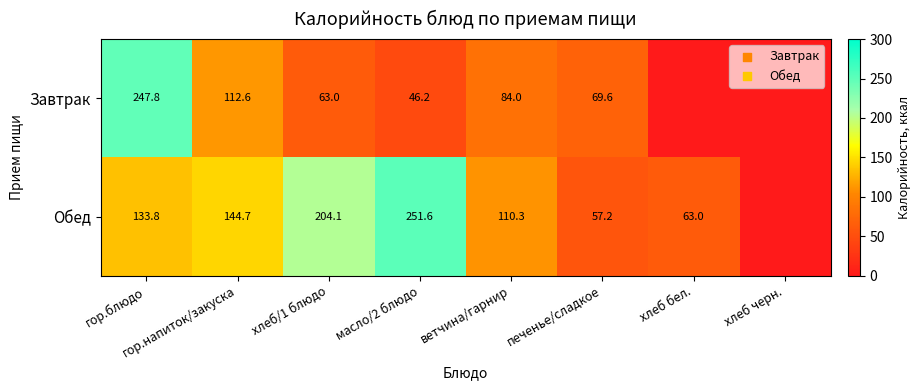

What is the greatest value displayed?

251.6